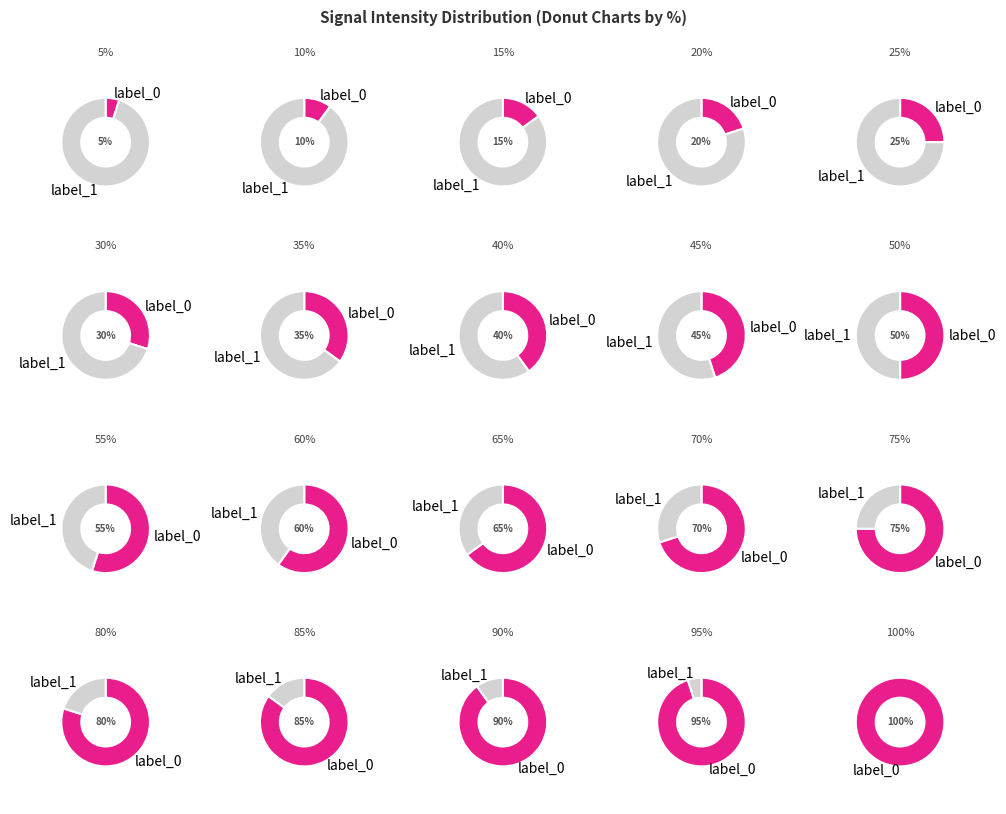

Is it true that 14 is 10% of the pie?

True